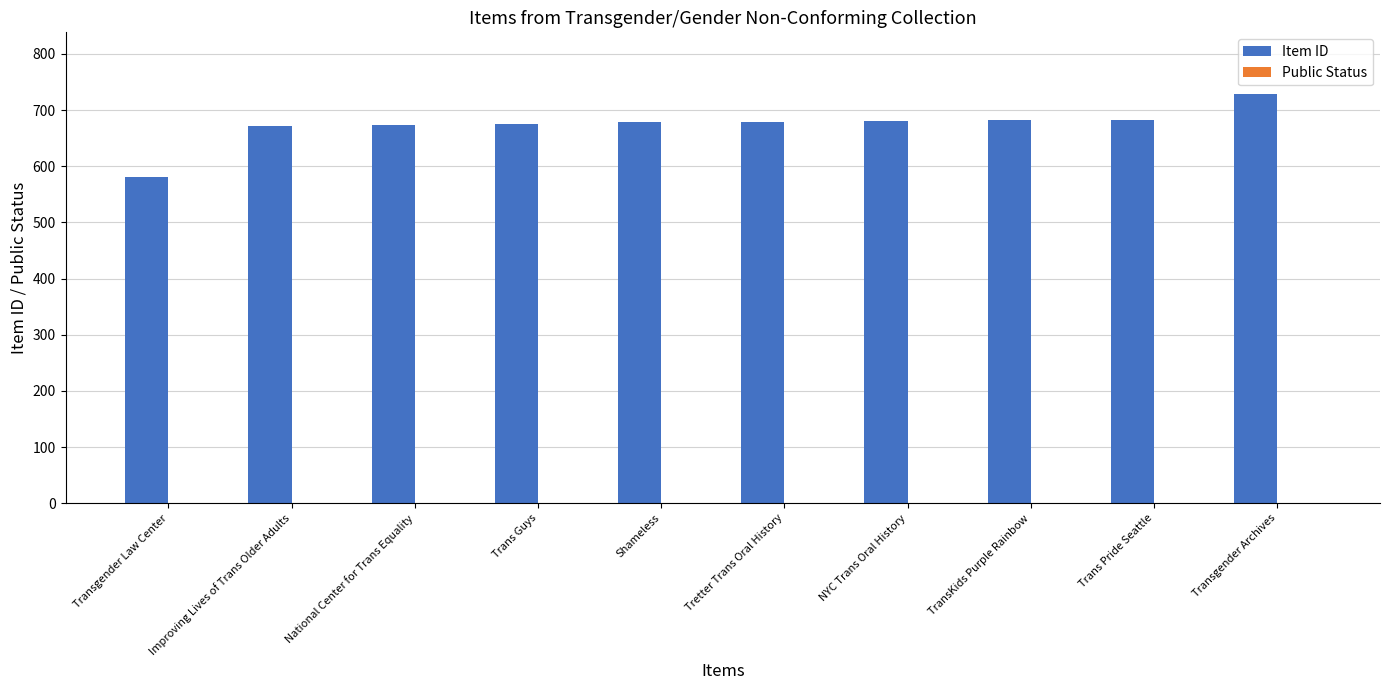

Which series has the largest total across all categories?

Item ID